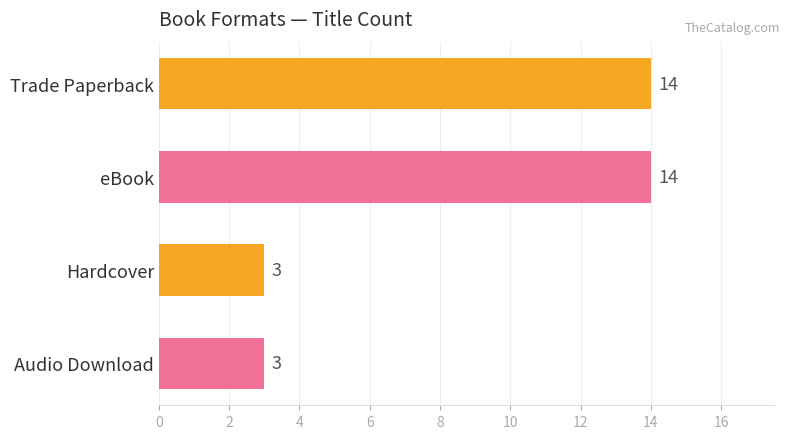

What is the difference between the maximum and minimum values?

11